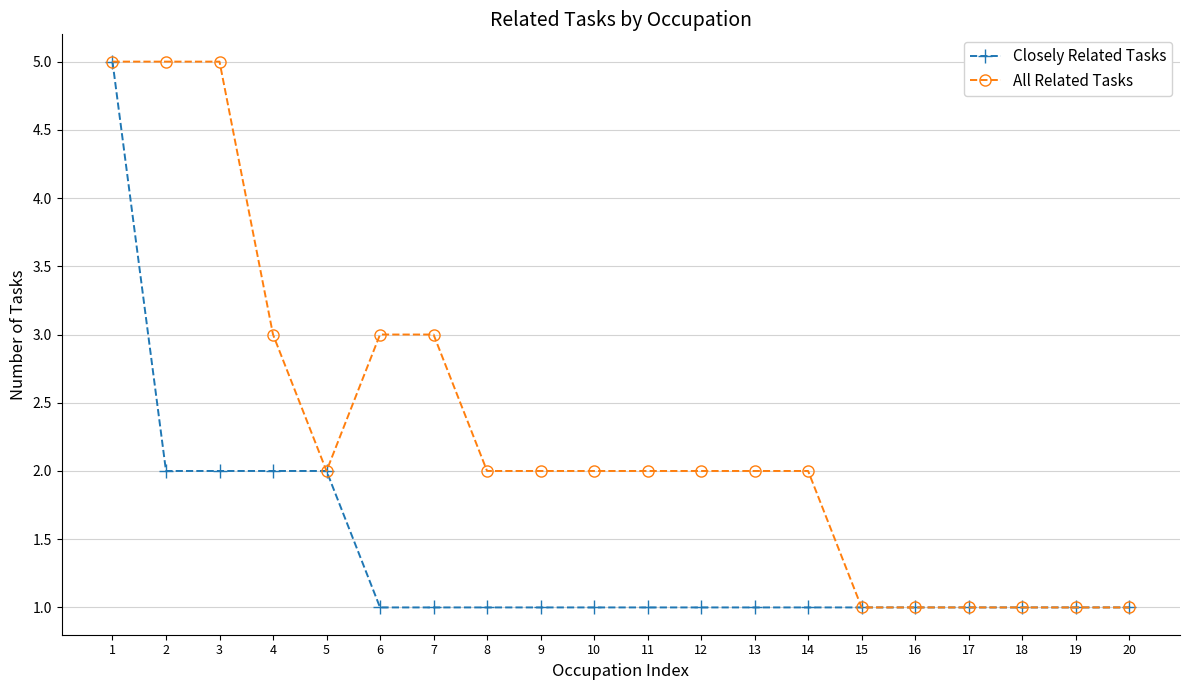

Between 3 and 15, which series saw the biggest shift?

All Related Tasks